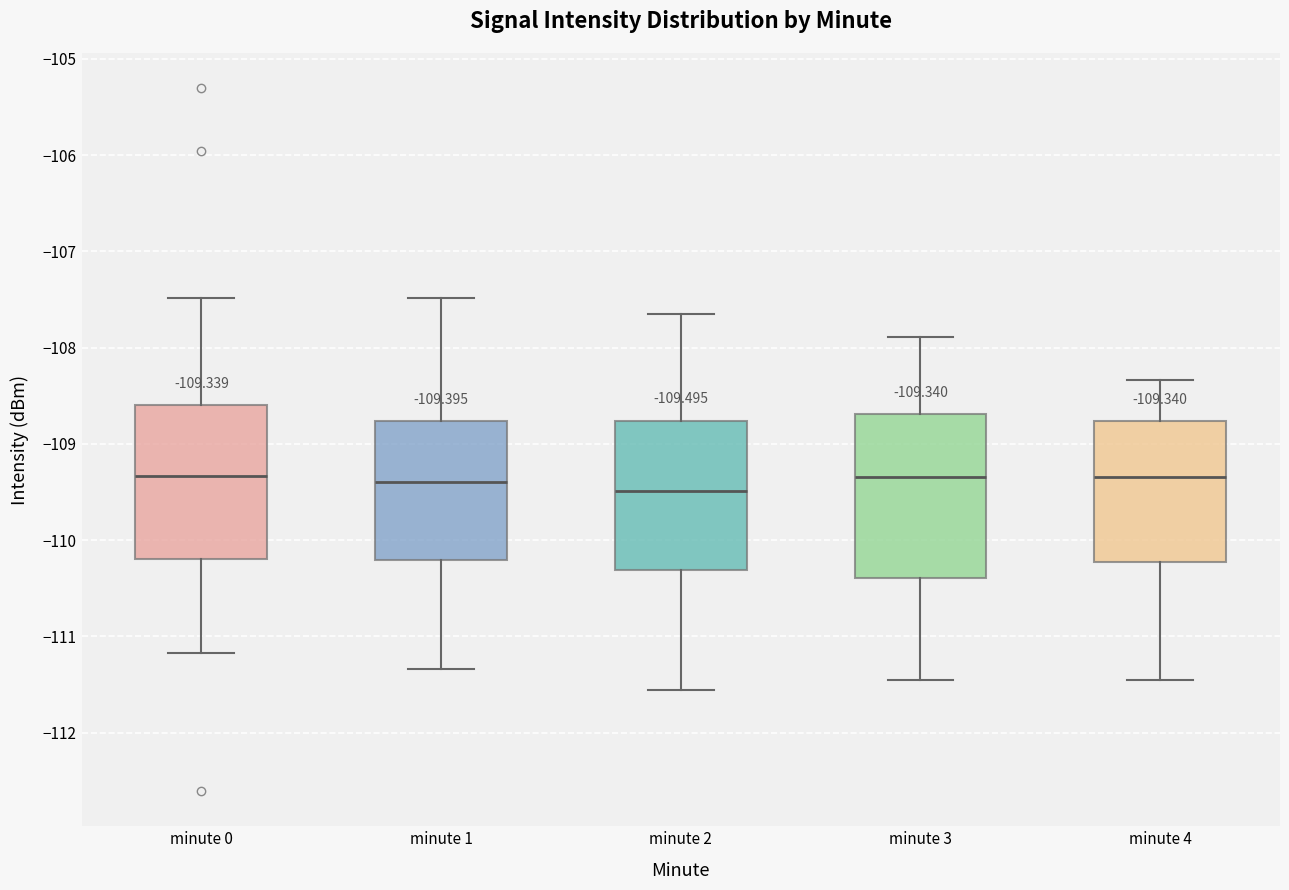

Which box is the tallest, from its lower edge to its upper edge?

minute 3